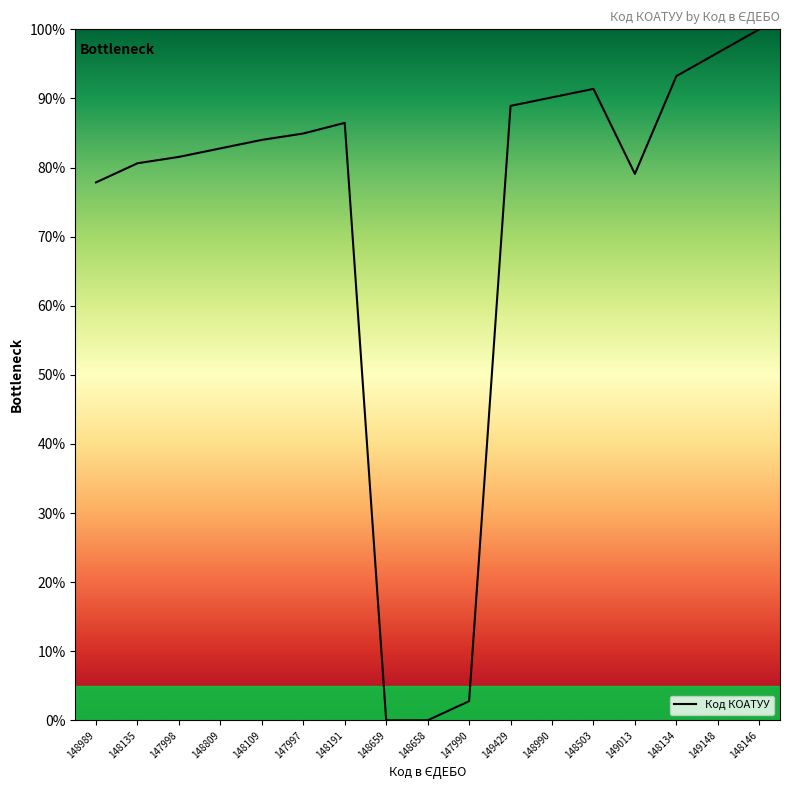

How many lines are shown in the chart?

1